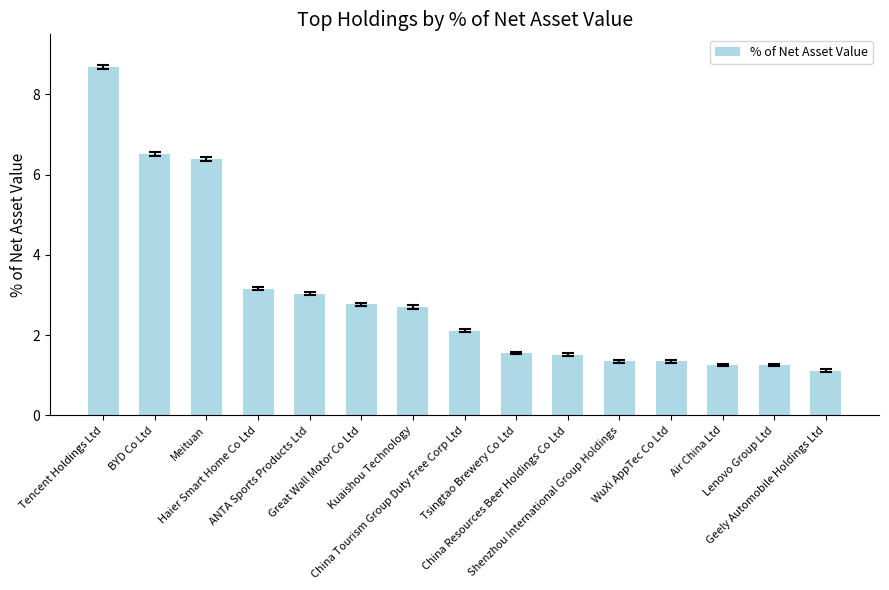

Is it true that the value at Meituan is 6.4?

True